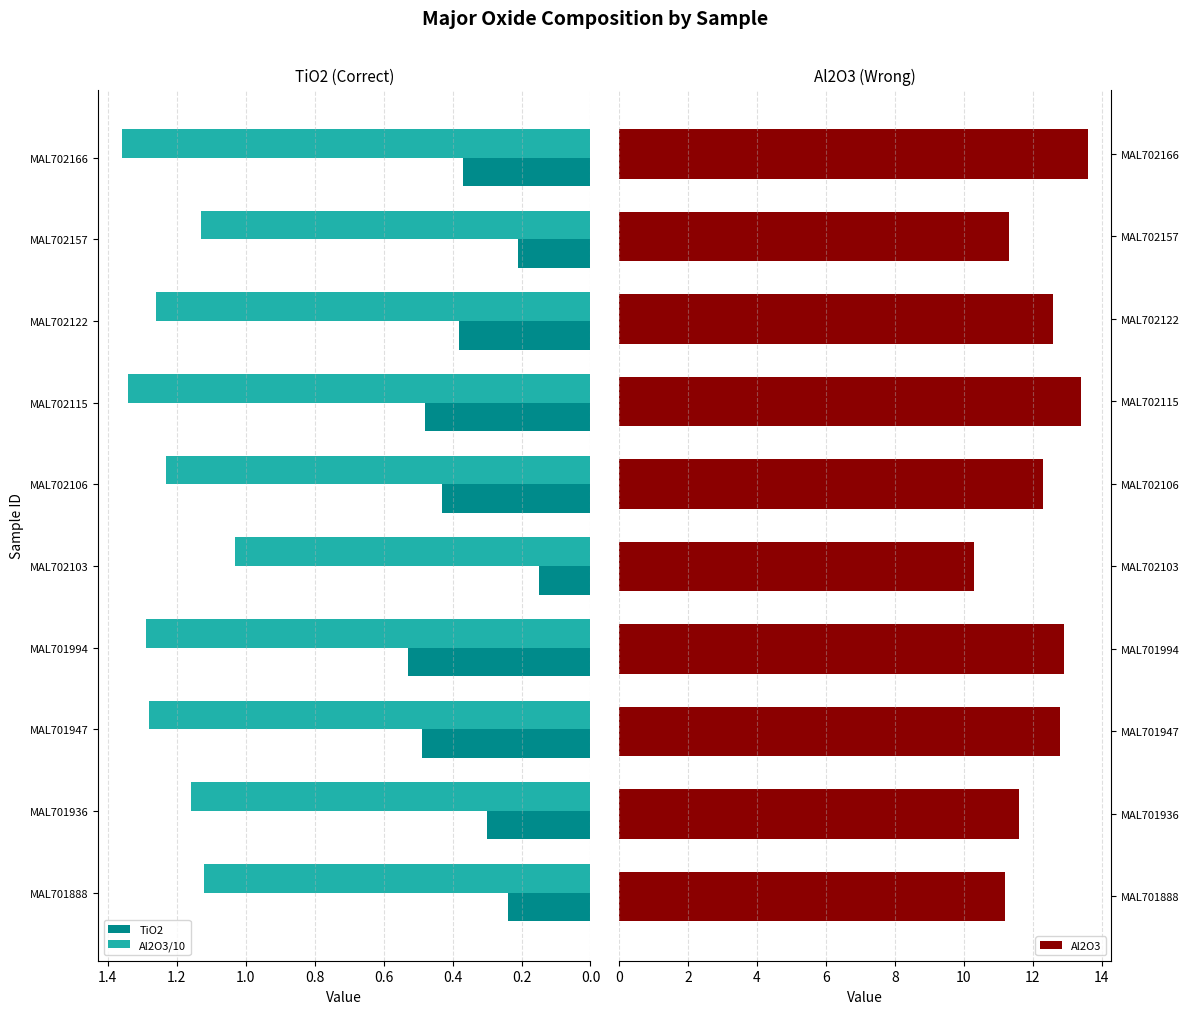

Which category has the highest value in the TiO2 series?

MAL701994